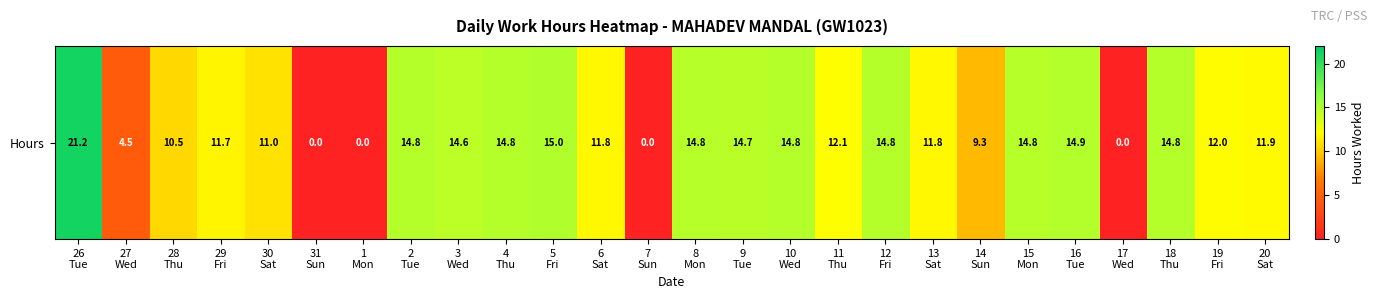

What is the difference between the second highest and second lowest values?

15.0